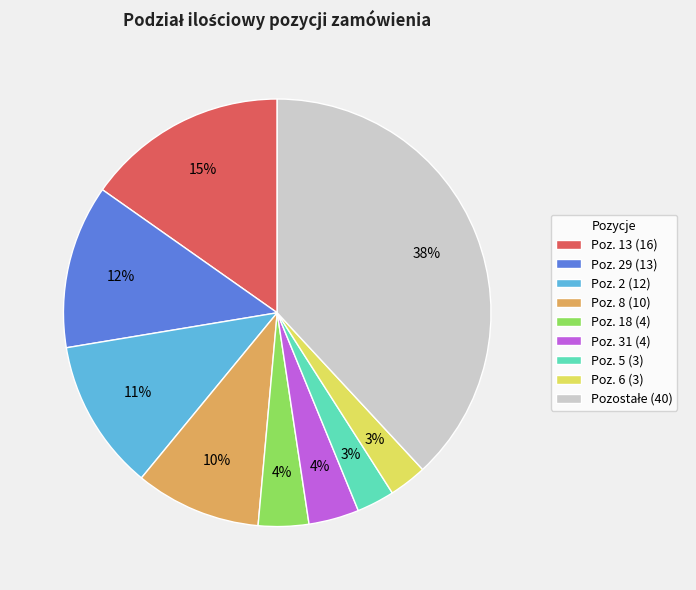

The Poz. 18 (4) slice represents 4% of the pie. True or false?

True